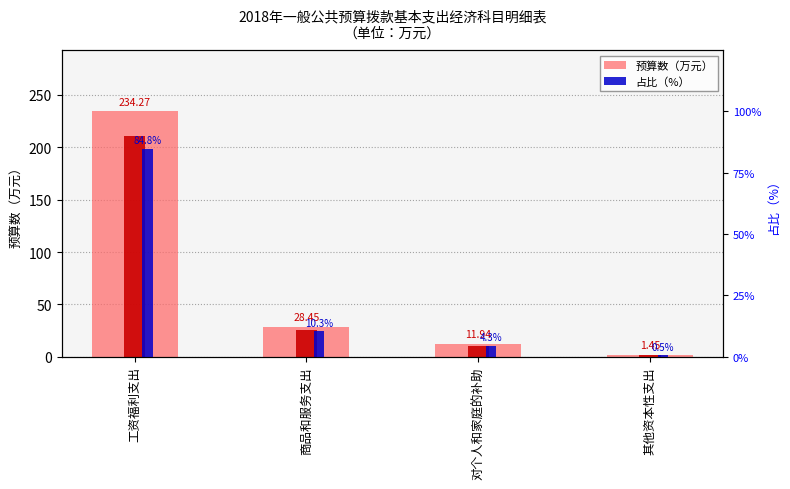

Where is 预算数（万元） nearest to the value 117?

商品和服务支出